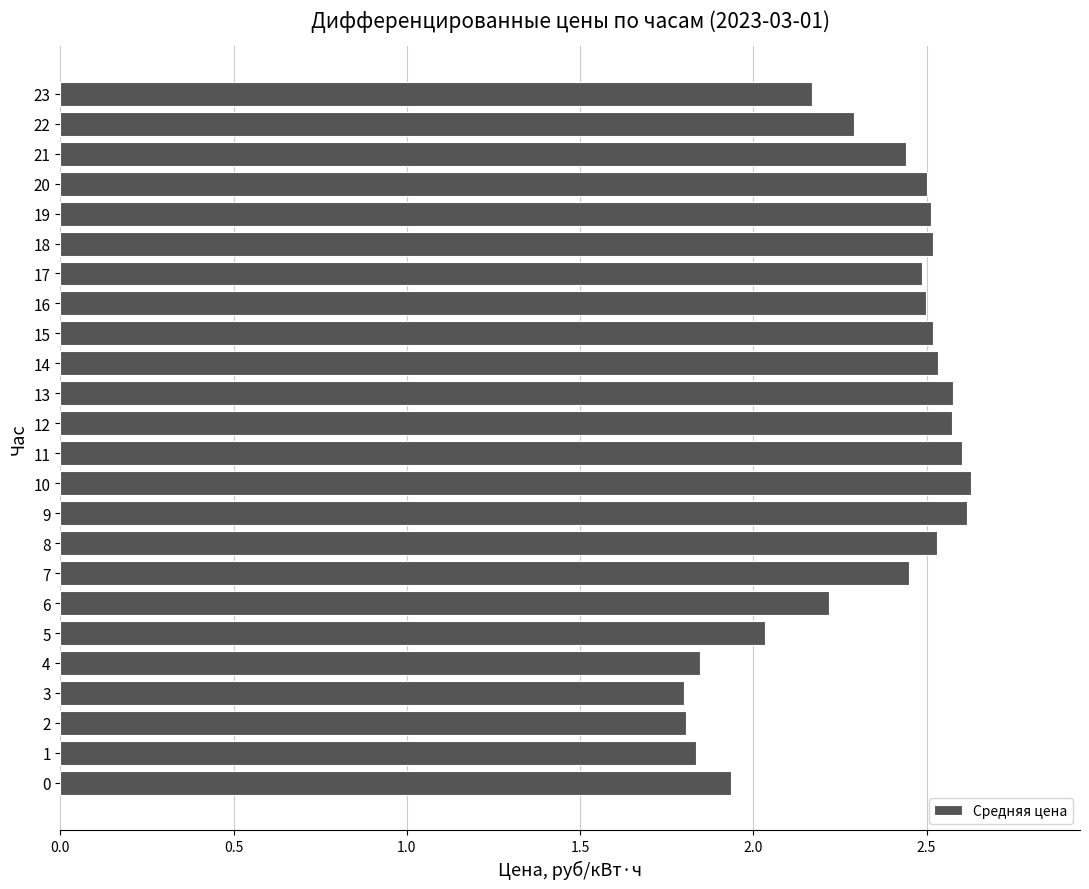

What is the ratio of the value at 16 to the value at 18?

1.0